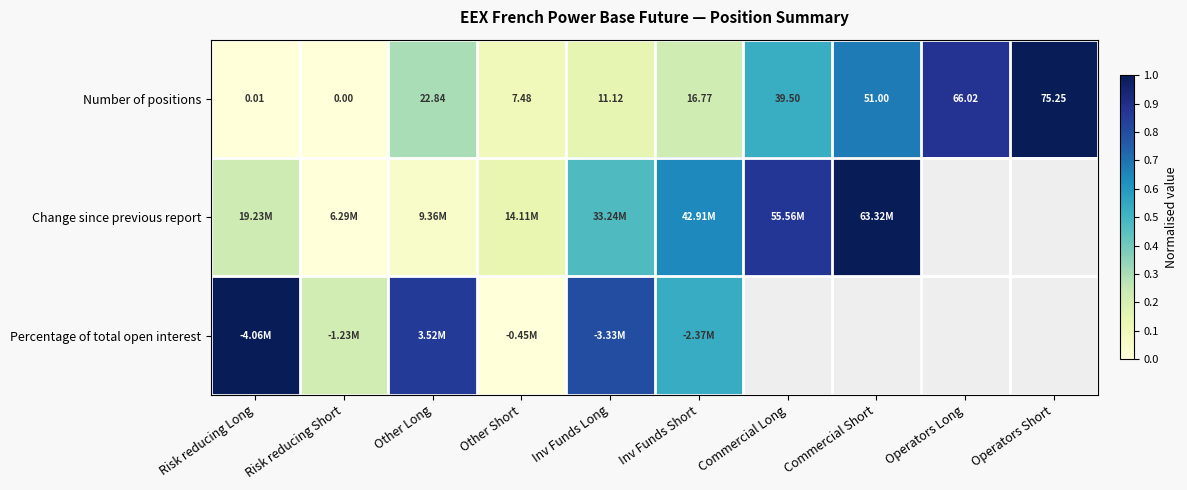

Rank the categories by Number of positions value from highest to lowest.

Operators Short, Operators Long, Commercial Short, Commercial Long, Other Long, Inv Funds Short, Inv Funds Long, Other Short, Risk reducing Long, Risk reducing Short